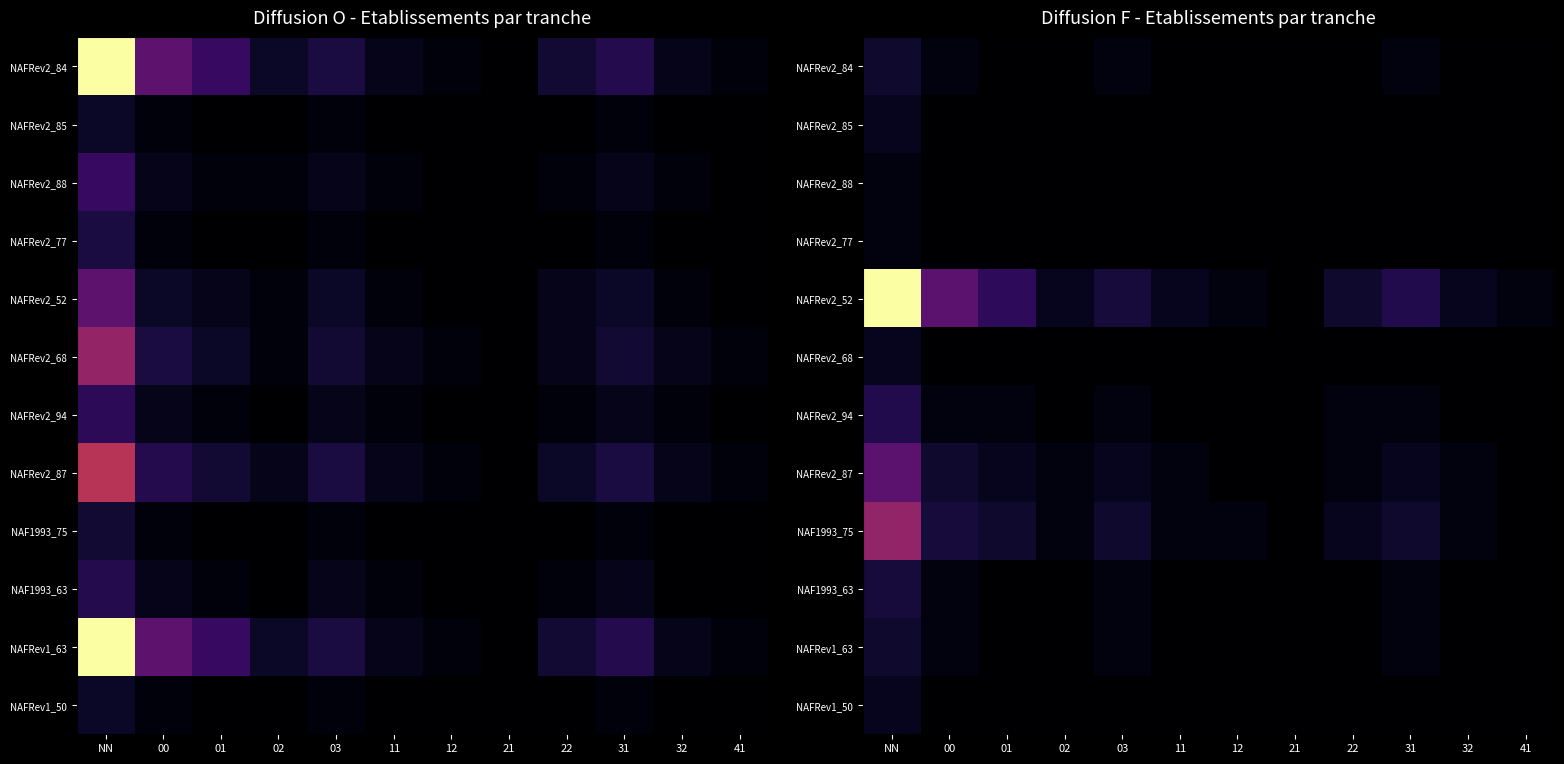

How many data points in NAFRev1_50 are above 0?

1